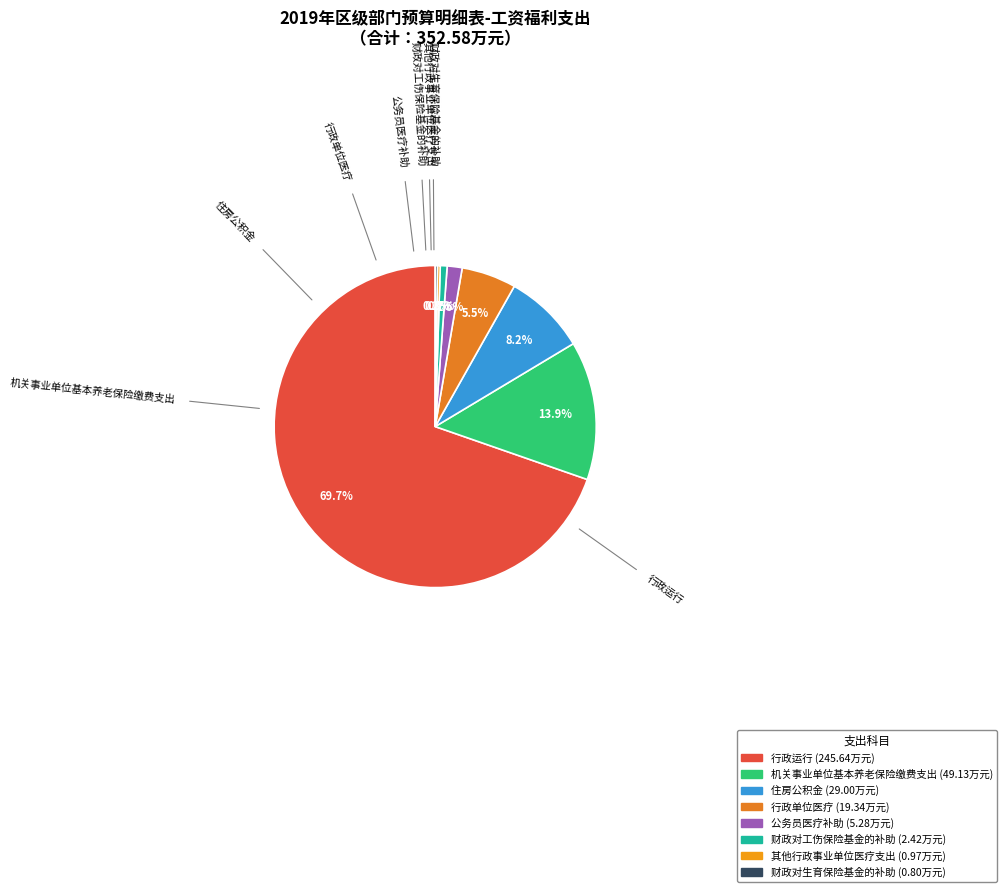

Which slice represents more than half of the pie?

行政运行